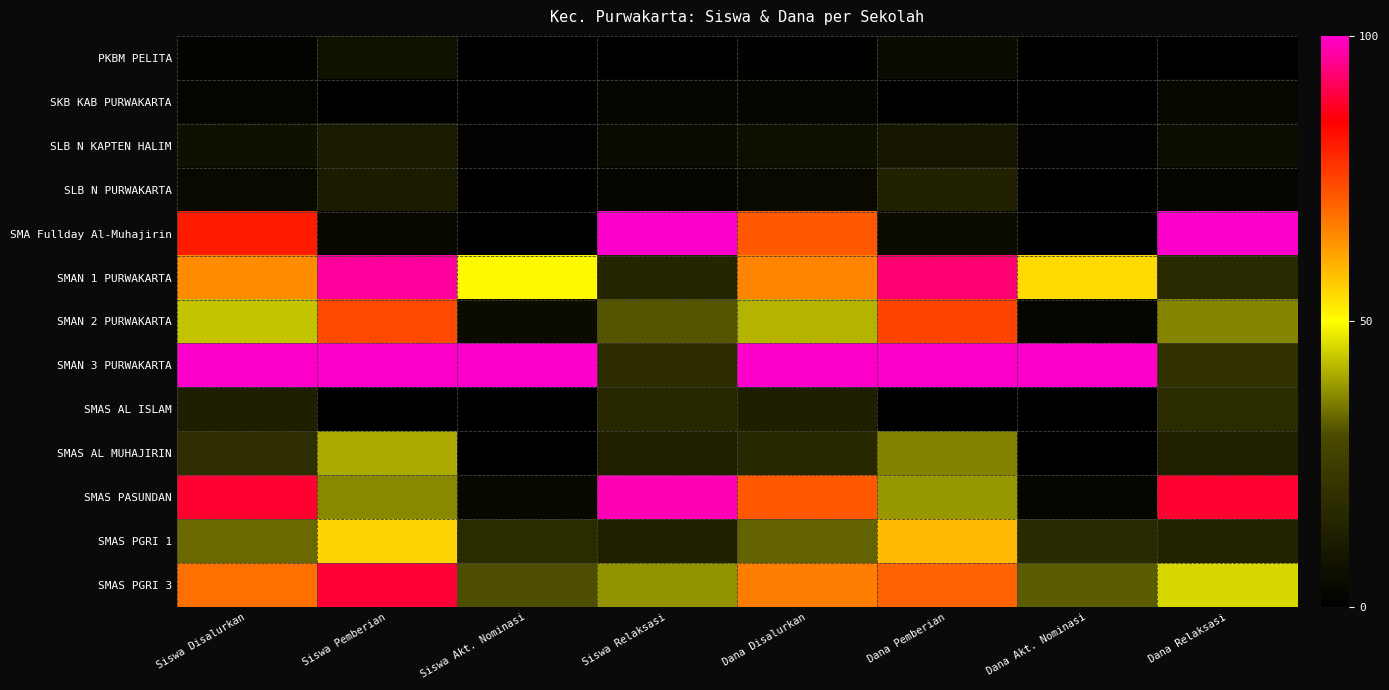

At how many categories does at least one series exceed 0?

8